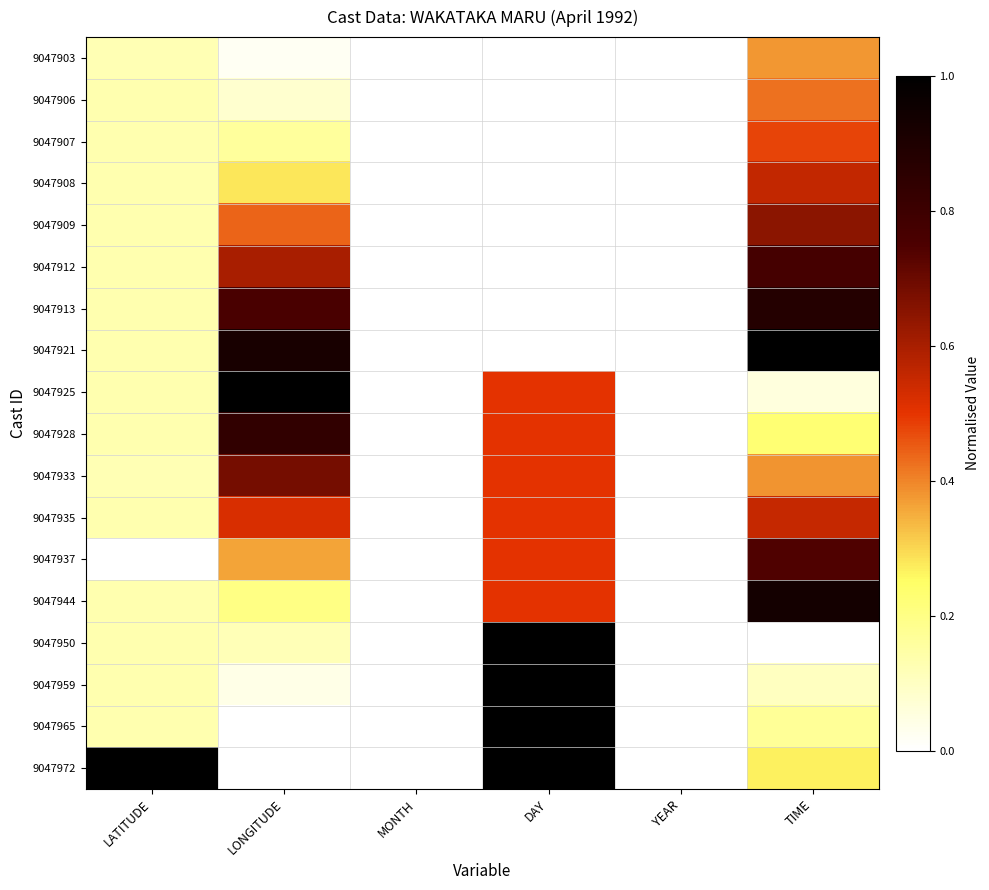

List the series in order of their peak value, highest first.

9047921, 9047925, 9047950, 9047959, 9047965, 9047972, 9047944, 9047913, 9047928, 9047912, 9047937, 9047933, 9047909, 9047908, 9047935, 9047907, 9047906, 9047903